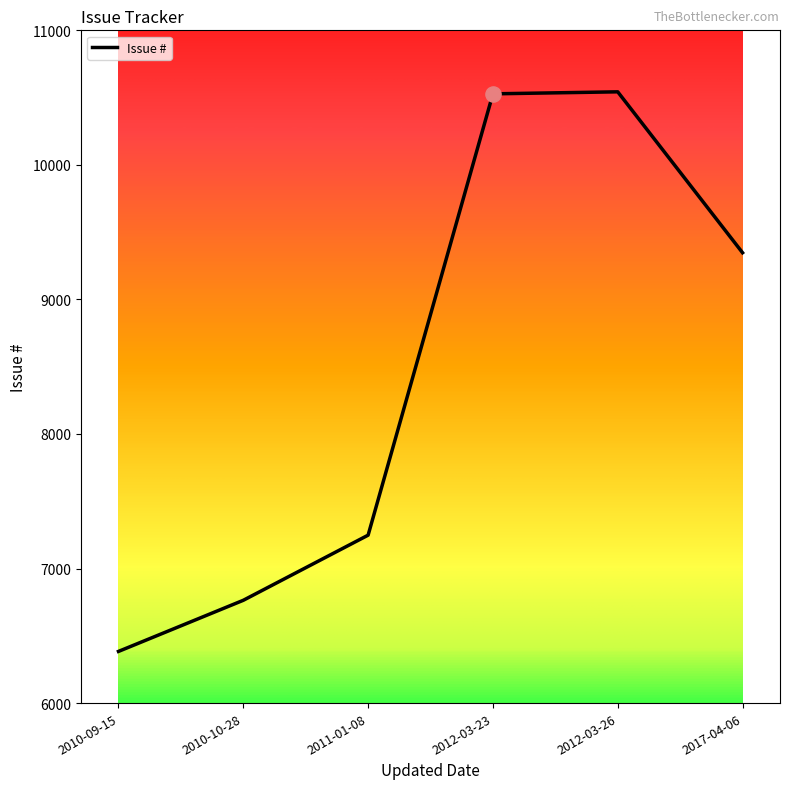

Which has a higher value, 2010-10-28 or 2010-09-15?

2010-10-28